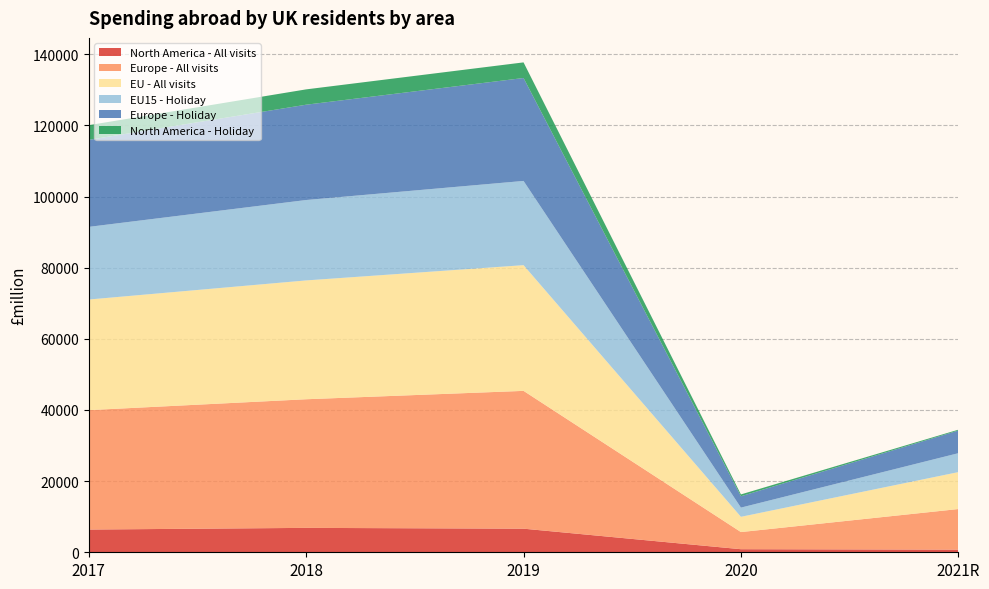

Reading left to right, what are all the values shown in this chart?

North America - All visits: 6389.8	6859.9	6633.9	863.8	743.2
Europe - All visits: 33564.2	36154.8	38735.1	4816.8	11409.6
EU - All visits: 31092.9	33402.3	35336.8	4290.7	10380.2
EU15 - Holiday: 20420.2	22599.0	23674.6	2583.3	5318.0
Europe - Holiday: 24464.2	26791.7	28934.3	3194.3	6369.8
North America - Holiday: 4122.6	4308.3	4387.4	514.4	233.3